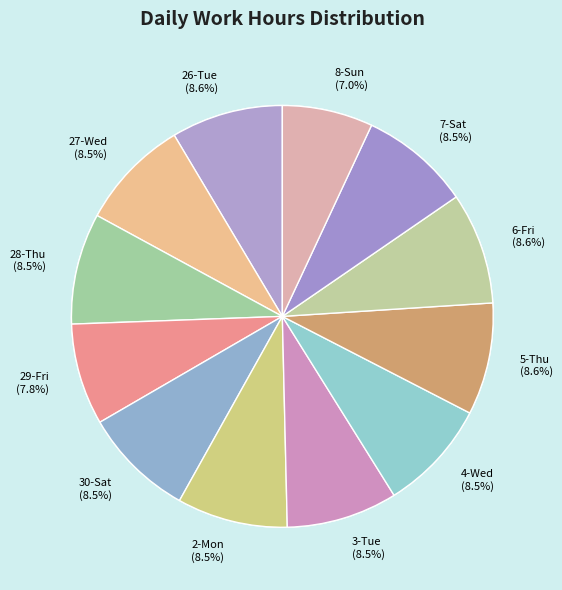

Does 30-Sat account for over 50% of the chart?

No